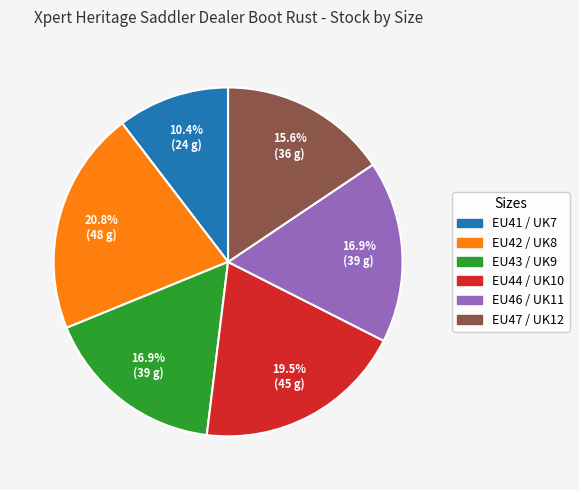

To the nearest percent, what is the difference between the EU41 / UK7 and EU43 / UK9 slice percentages?

6%